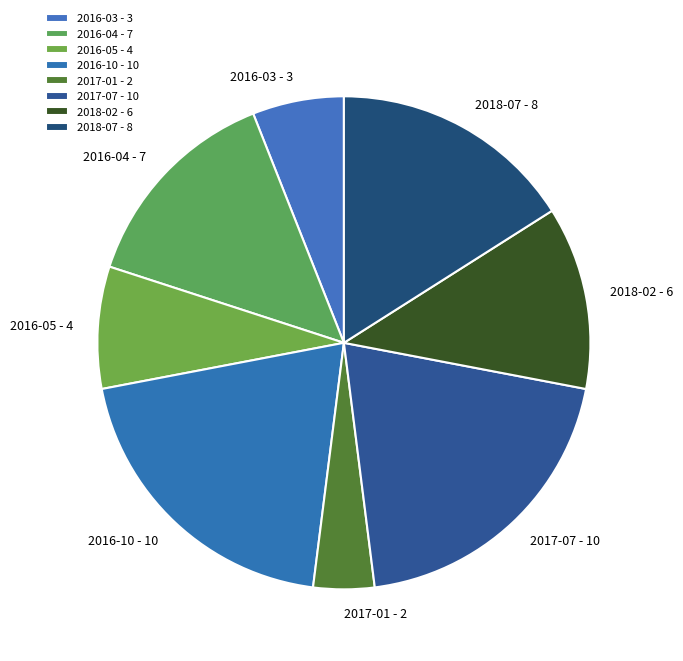

Is there any slice that represents more than half of the pie?

No